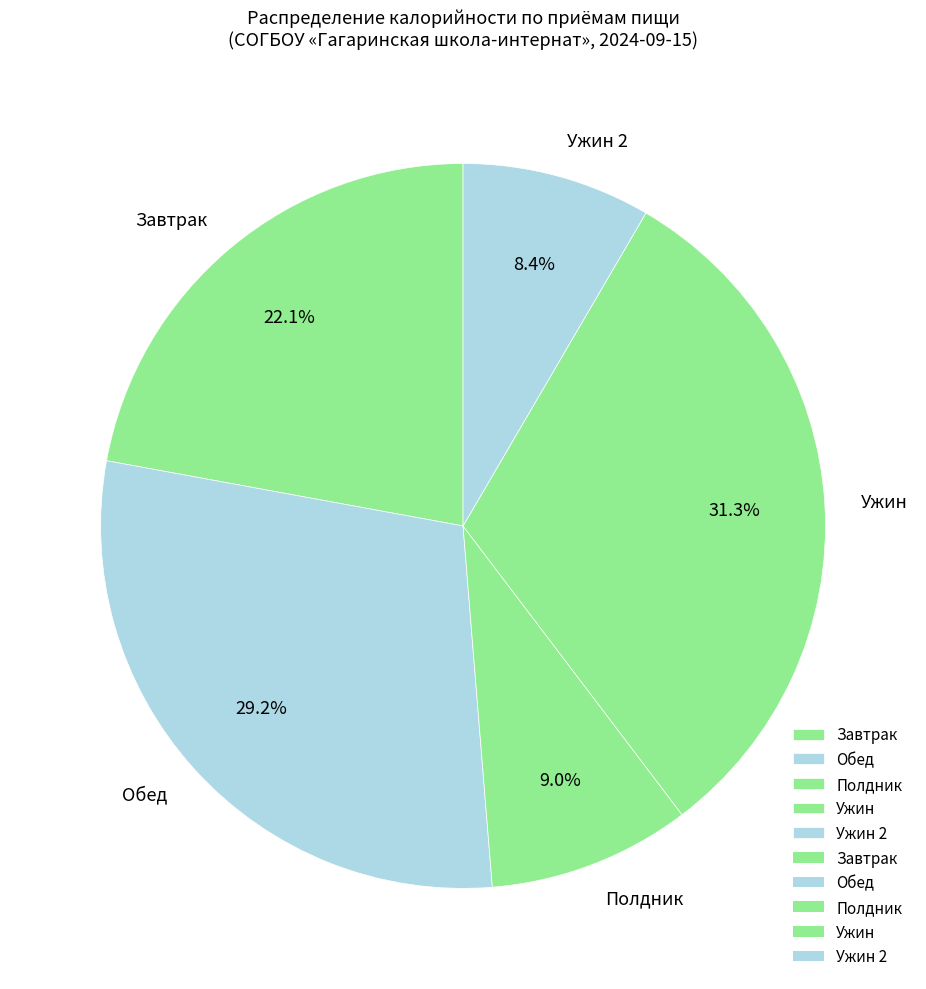

Combined, what portion of the pie is Полдник and Обед?

38.2%